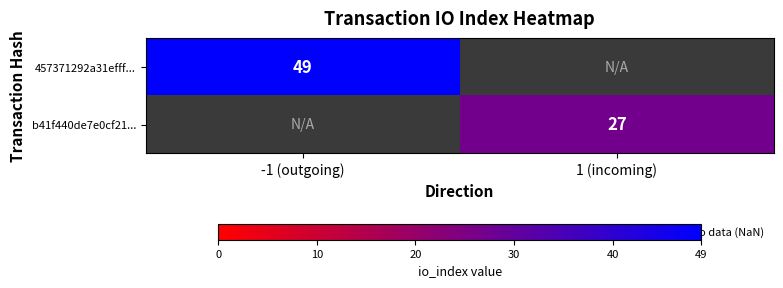

Is the value of 457371292a31efff... at 1 (incoming) greater than the value of b41f440de7e0cf21... at -1 (outgoing)?

No